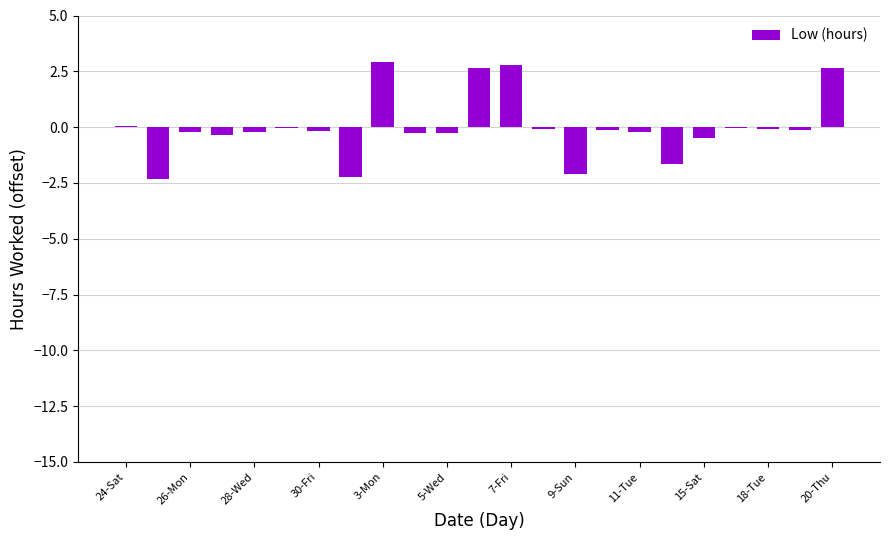

True or false: the data shows 4.3 at 7-Fri.

False